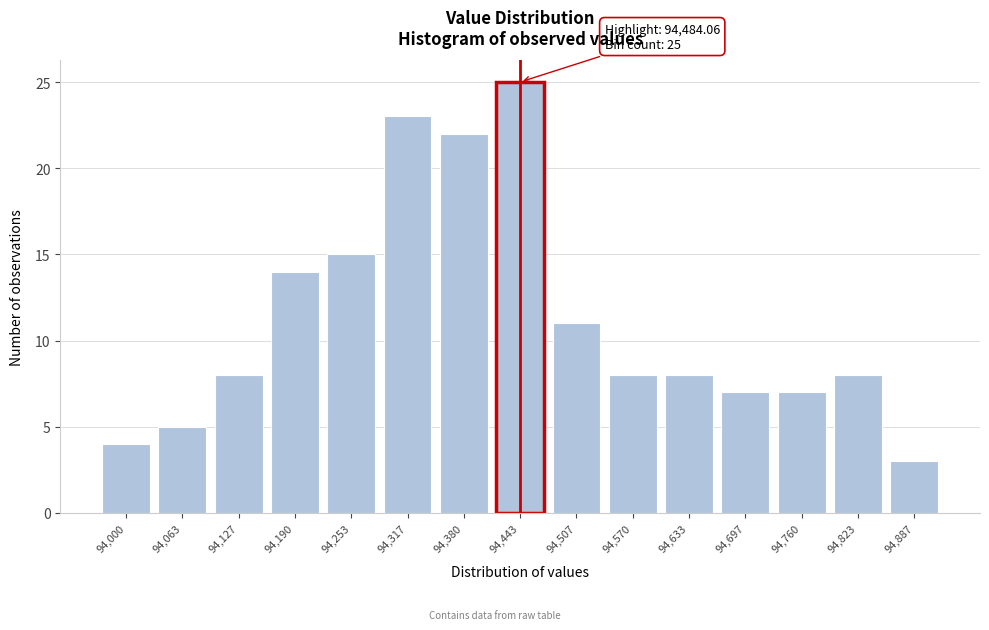

Reading left to right, what are all the values shown in this chart?

94,000=4	94,063=5	94,127=8	94,190=14	94,253=15	94,317=23	94,380=22	94,443=25	94,507=11	94,570=8	94,633=8	94,697=7	94,760=7	94,823=8	94,887=3